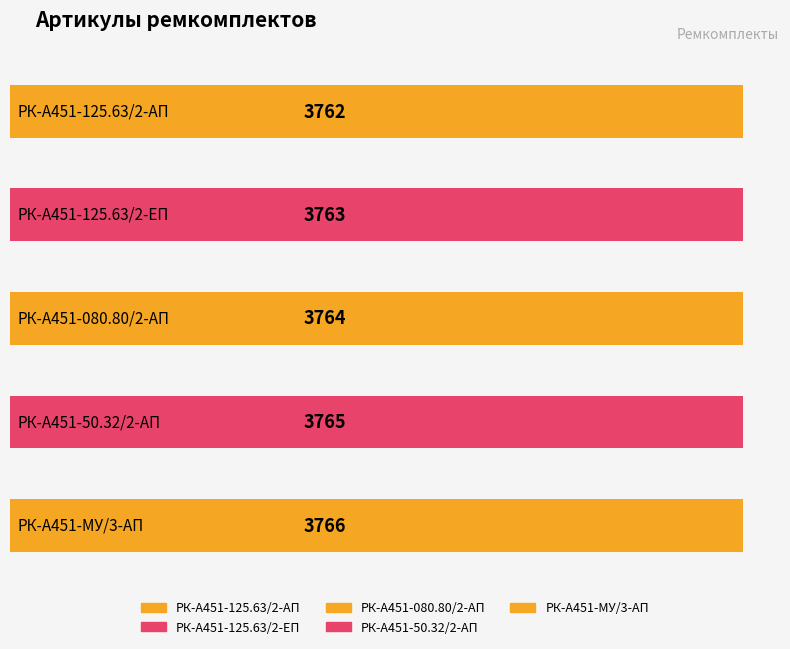

Is it true that the value at РК-А451-МУ/3-АП is 3766?

True